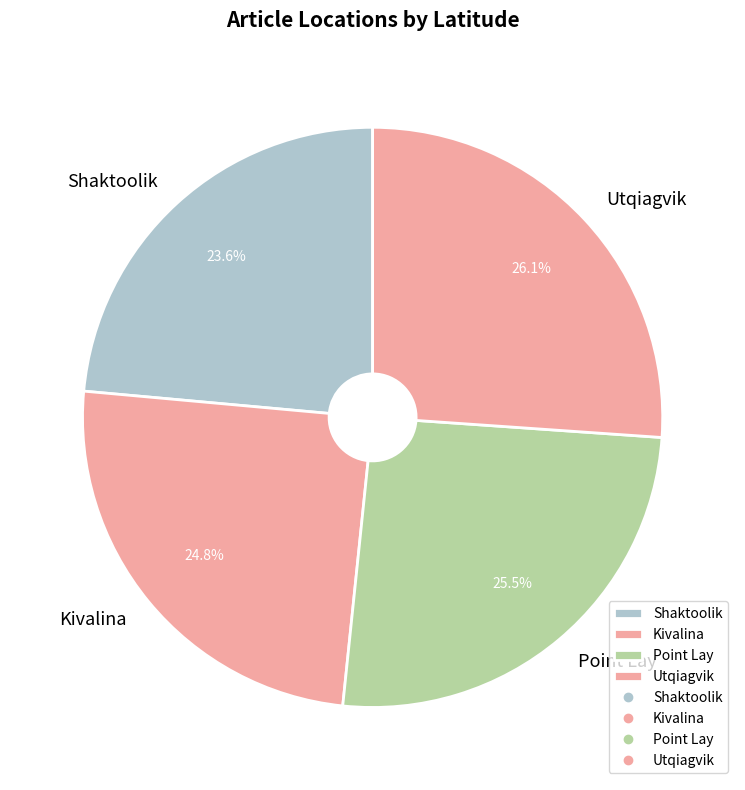

Between Utqiagvik and Point Lay, which is larger?

Utqiagvik